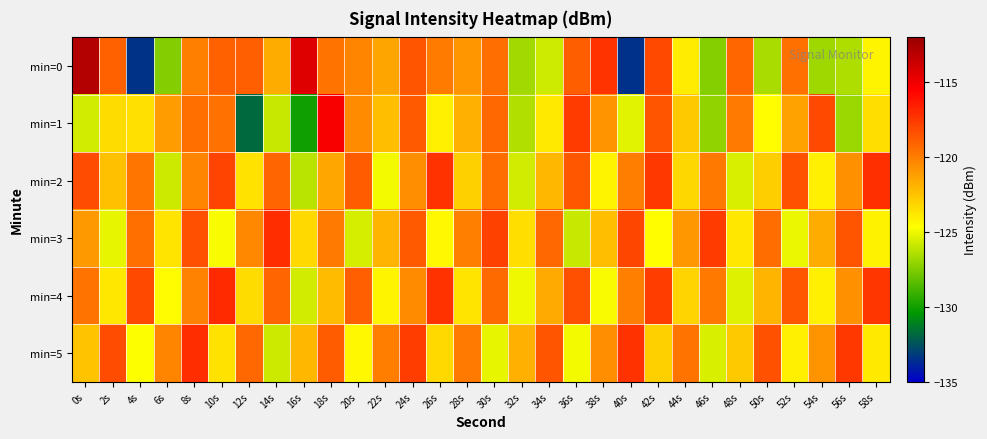

Which series has the largest range (max minus min)?

min=0